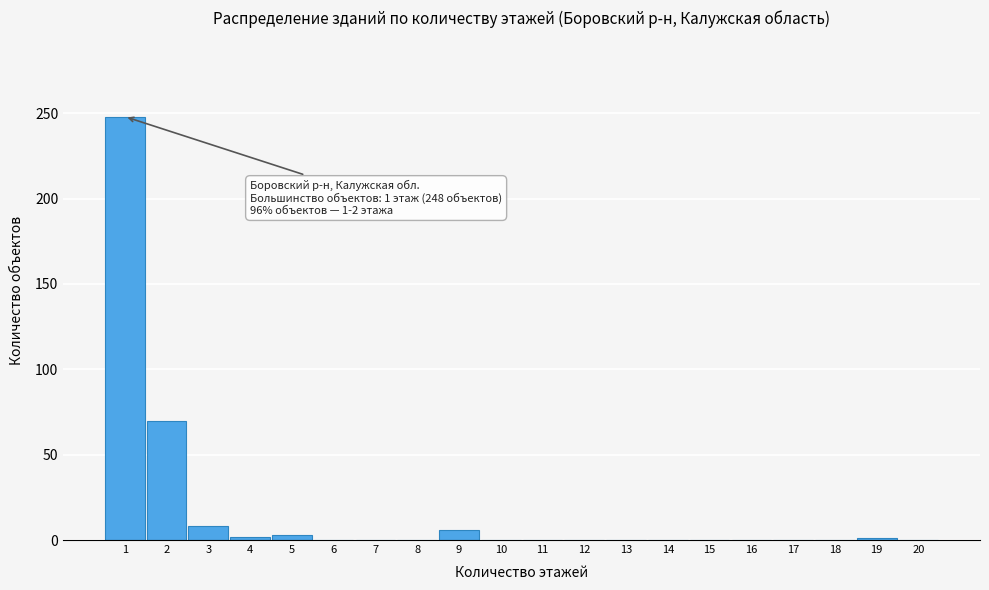

What is the sum of all values?

338